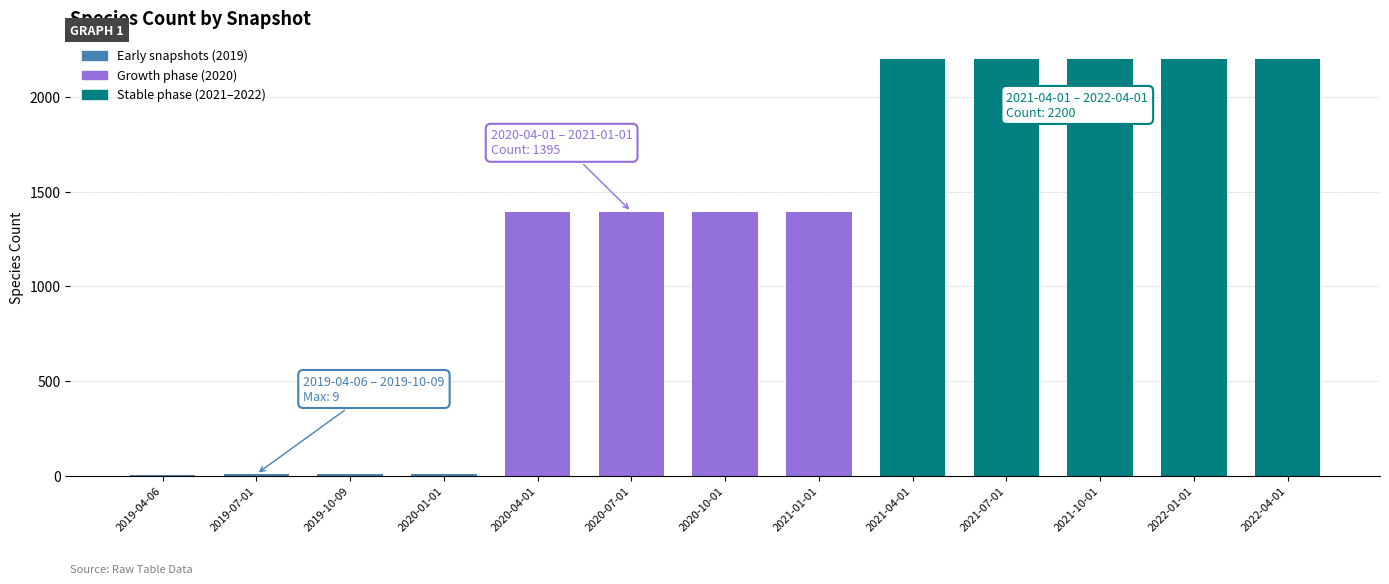

Between 2020-04-01 and 2020-01-01, which is larger?

2020-04-01